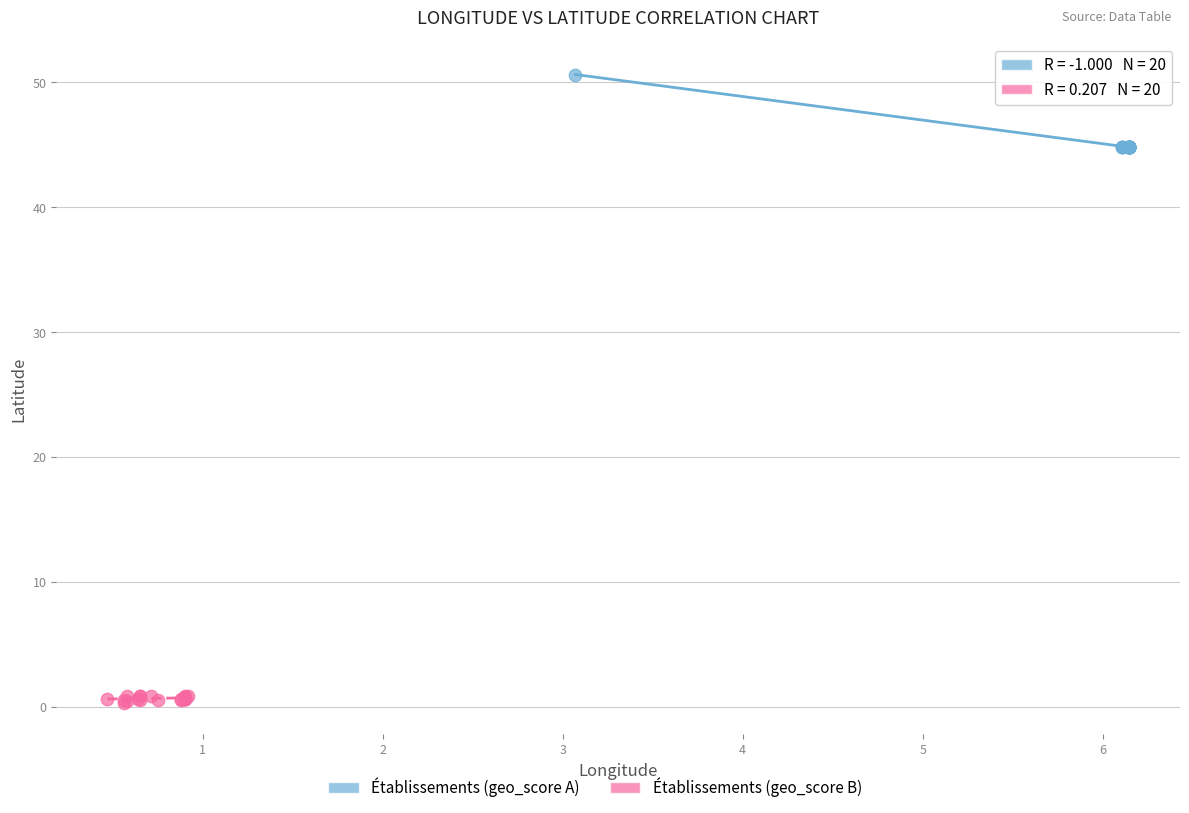

Which series contains the lowest Y value?

Établissements (geo_score B)